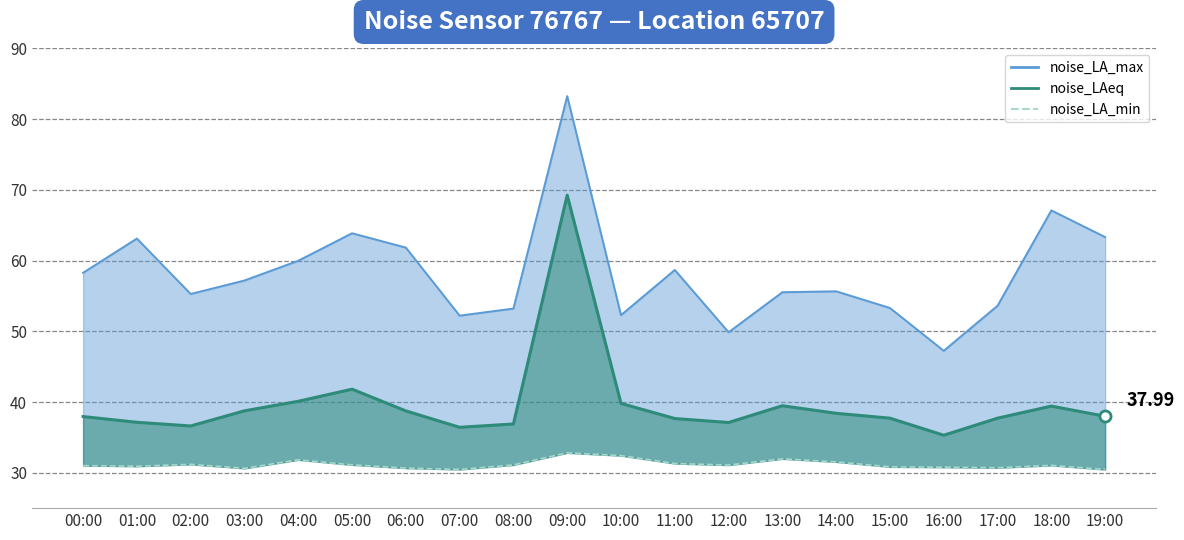

The value at 16:00 is 30.8. True or false?

True